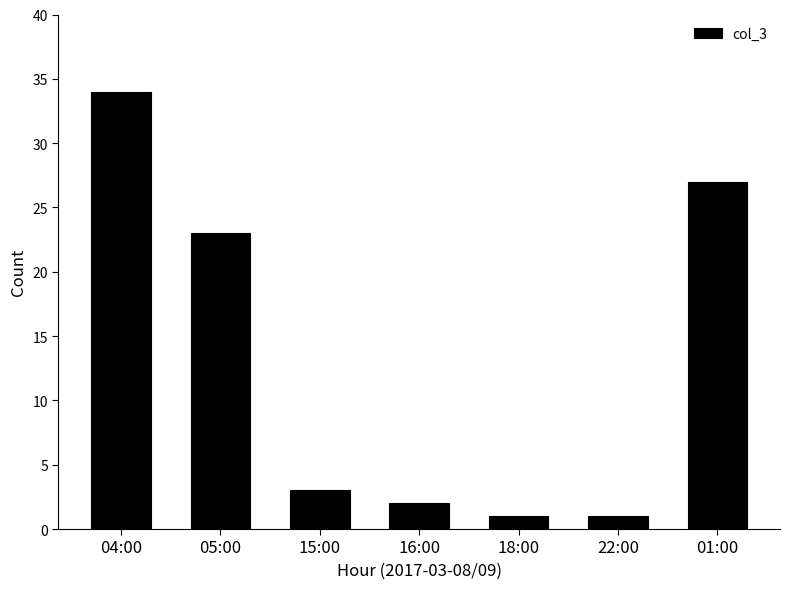

What is the change in value from 16:00 to 01:00?

+25